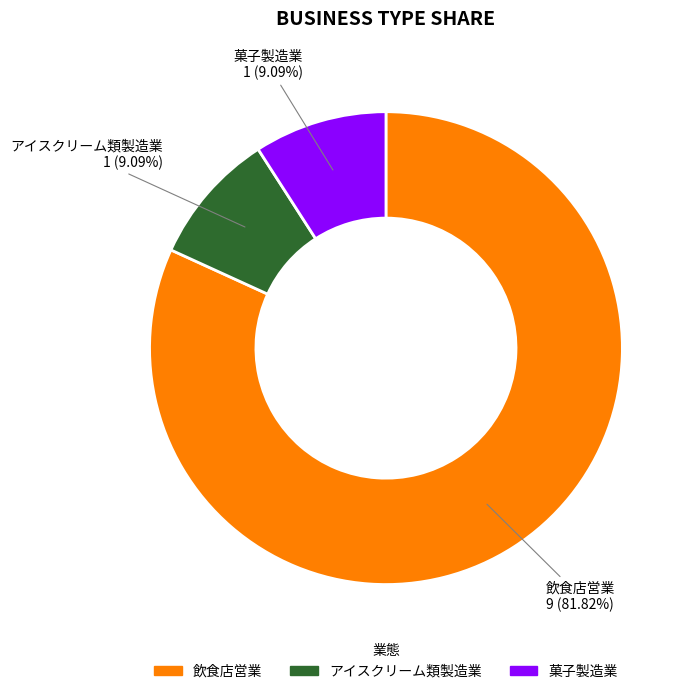

Is アイスクリーム類製造業 the majority of the pie?

No